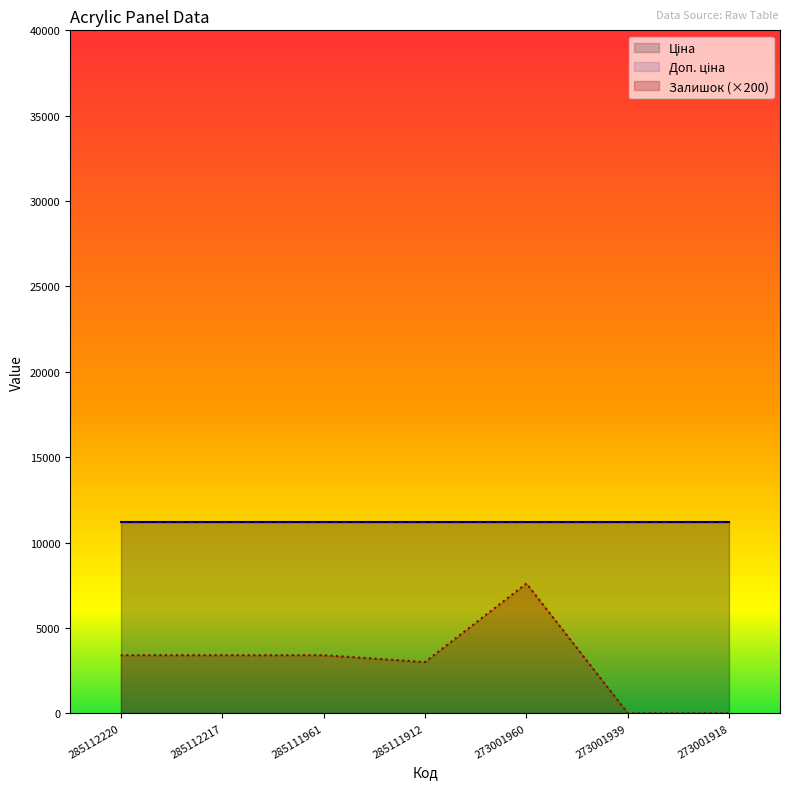

How many data points does each series have?

7